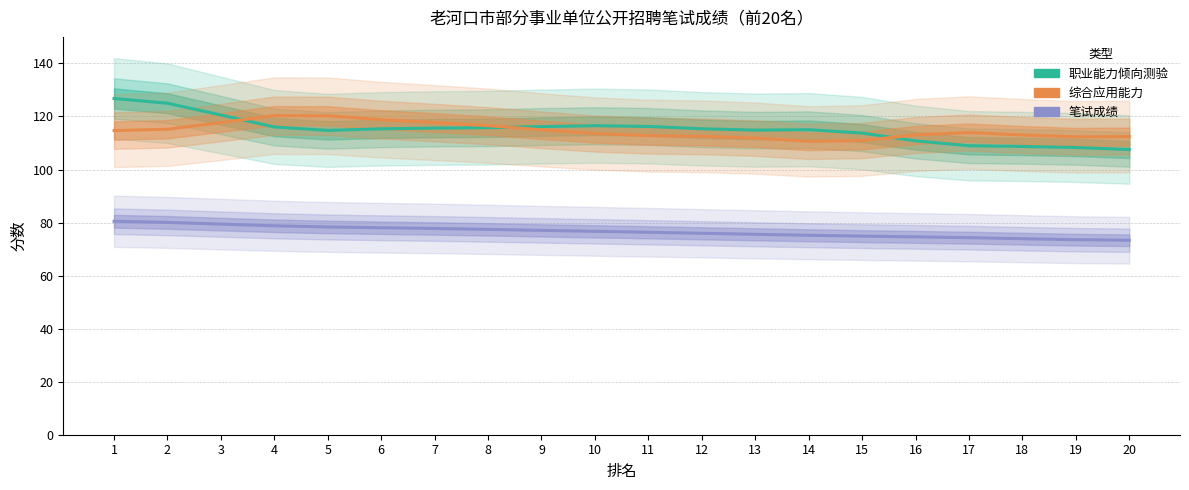

What is the value of the 职业能力倾向测验 point at the 2nd from the left?

125.0